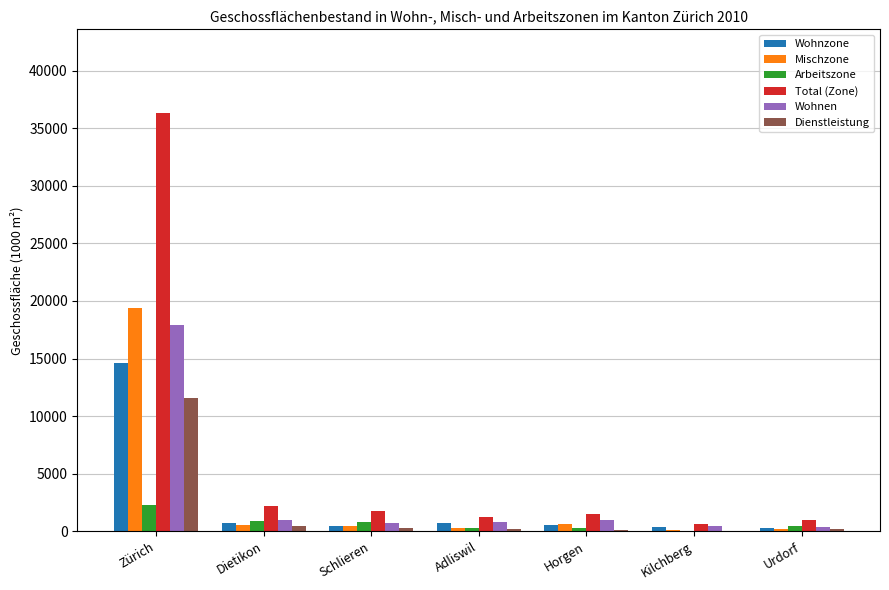

At which category is the sum across all series the highest?

Zürich